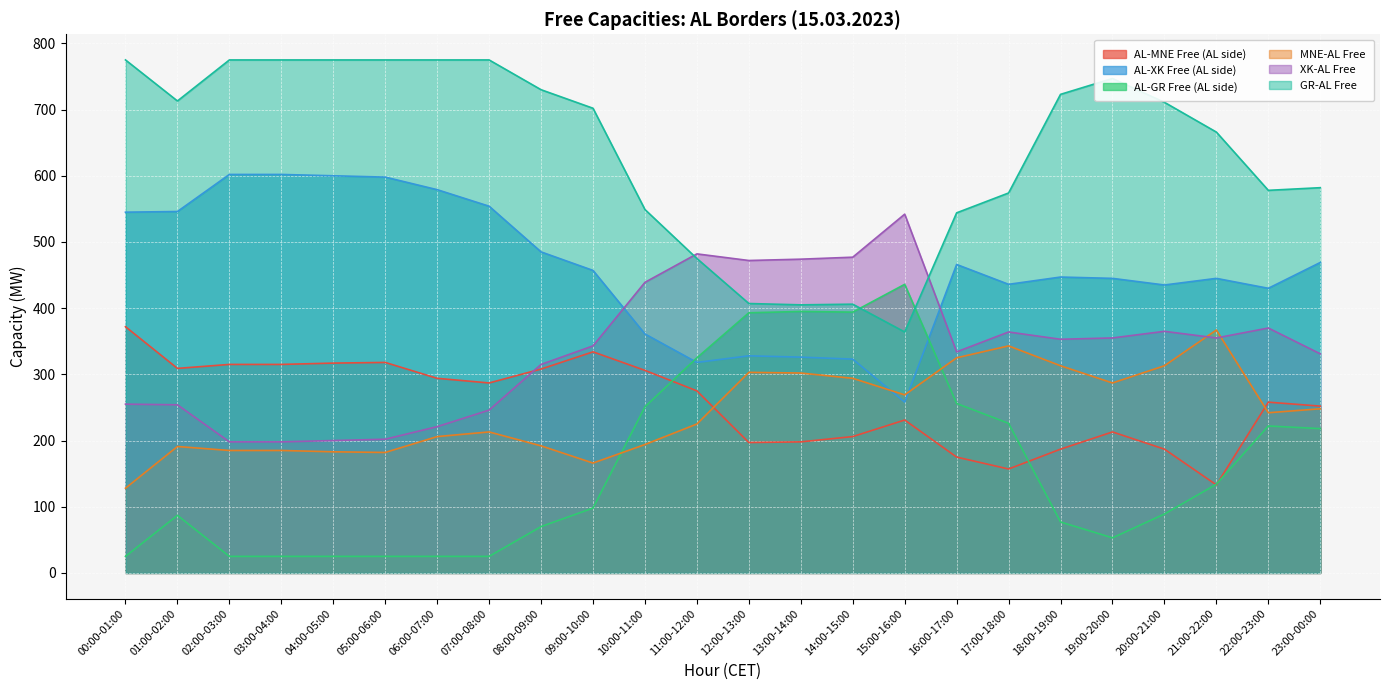

How many times do GR-AL Free and AL-GR Free (AL side) cross each other?

2